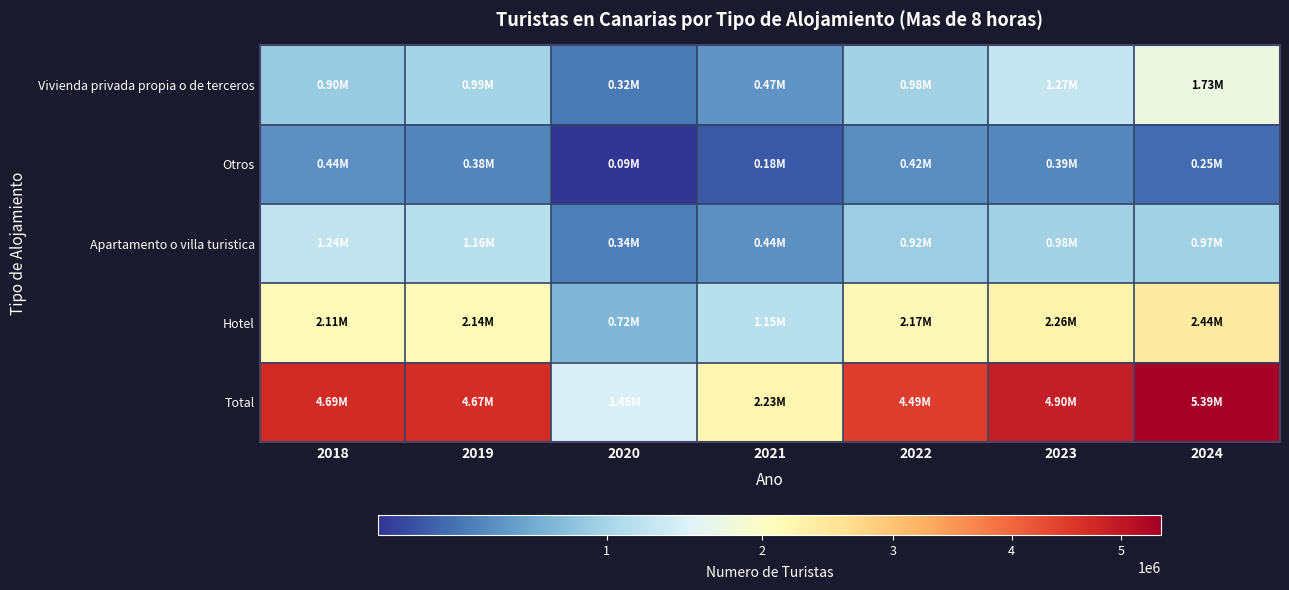

Which series has the widest spread of values?

Total